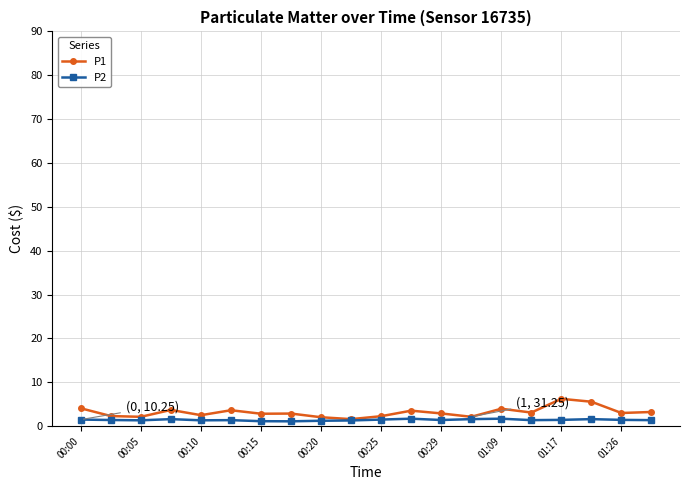

List the series in order of their peak value, lowest first.

P2, P1